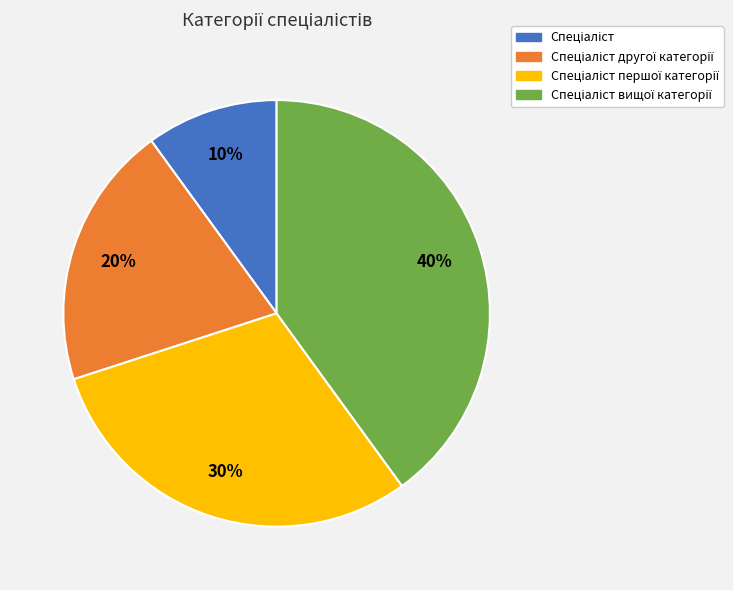

Count the number of slices in the pie.

4